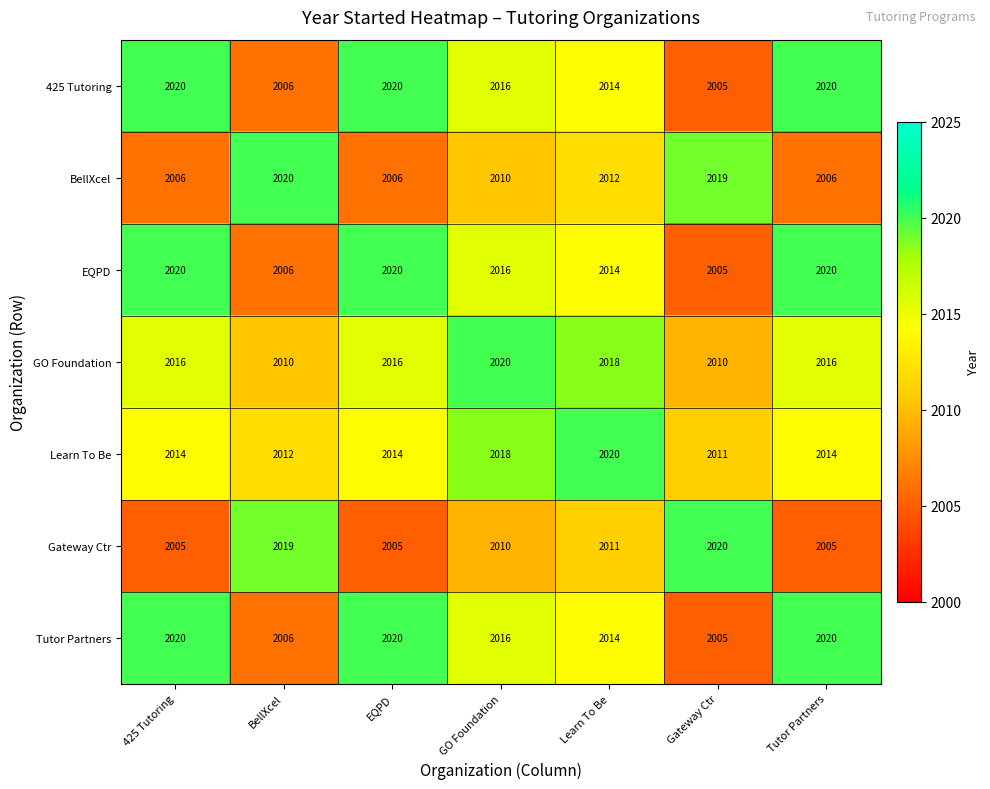

What is the minimum value shown in the chart?

2005